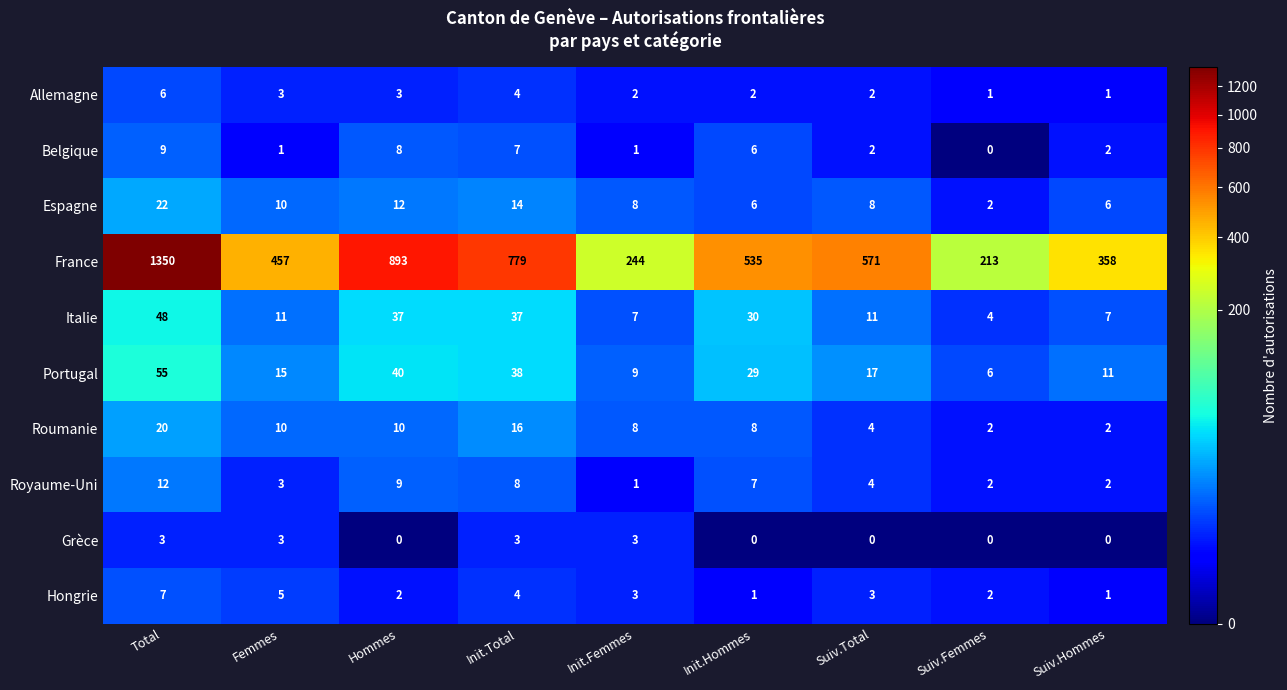

Which series has the largest range (max minus min)?

France